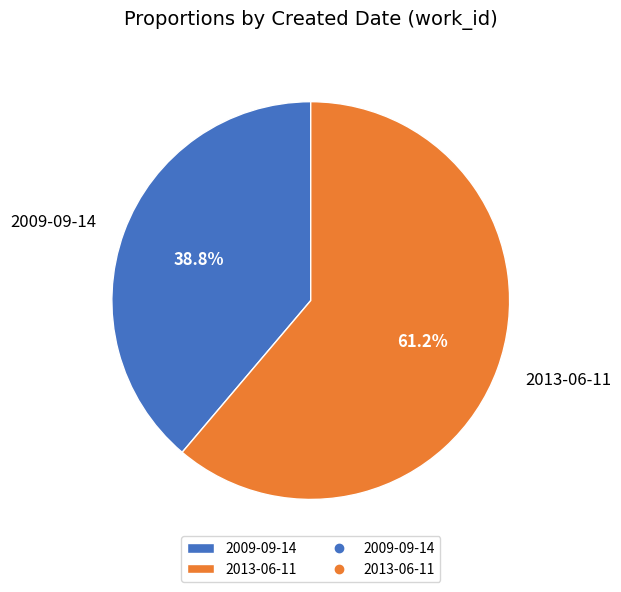

Does 2013-06-11 represent more than half of the total?

Yes